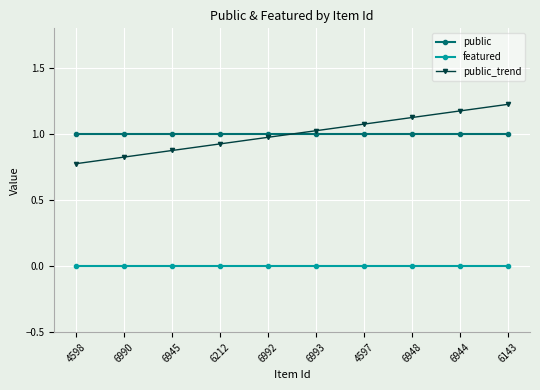

Is the value of featured at 6944 greater than the value of public_trend at 4598?

No